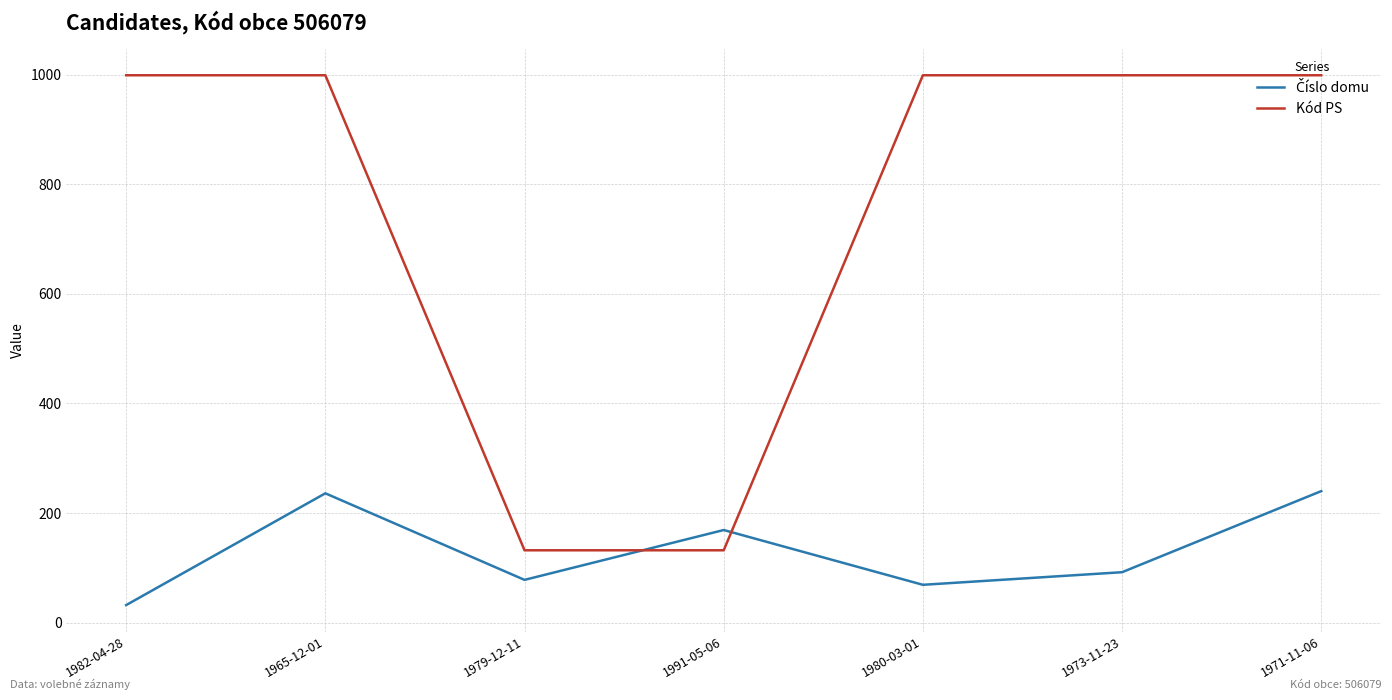

What is the minimum value shown in the chart?

32